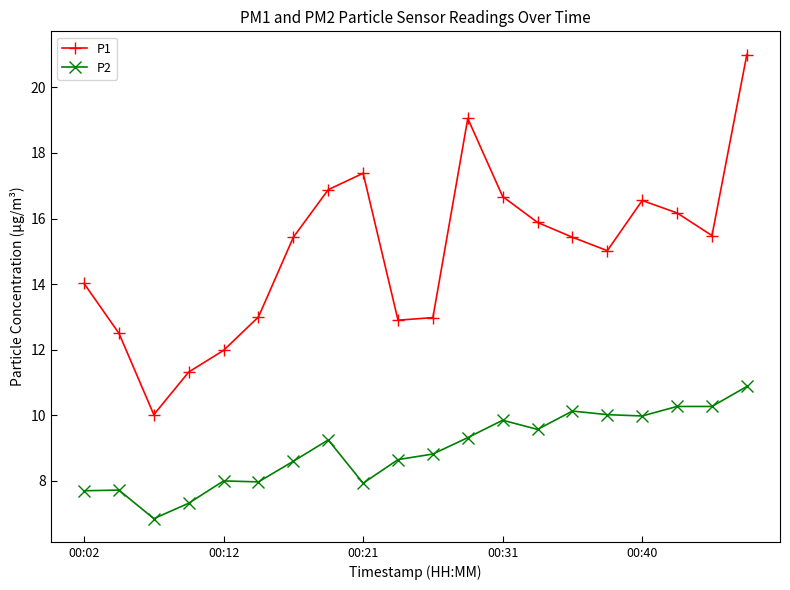

What is the highest value of the P1 series?

21.0